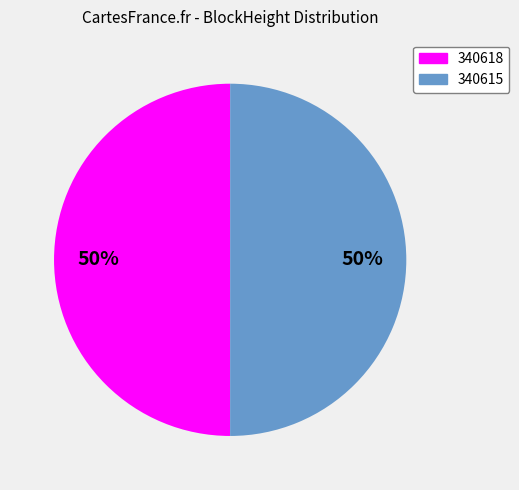

To the nearest percent, what is the combined percentage of 340615 and 340618?

100%